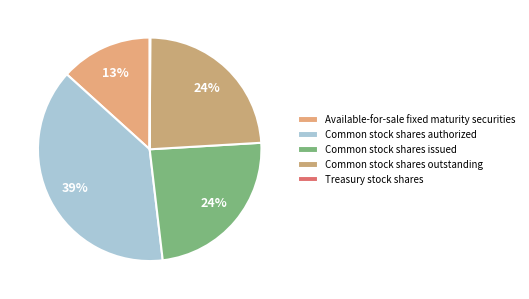

Rank the categories by value from highest to lowest.

Common stock shares authorized, Common stock shares issued, Common stock shares outstanding, Available-for-sale fixed maturity securities, Treasury stock shares